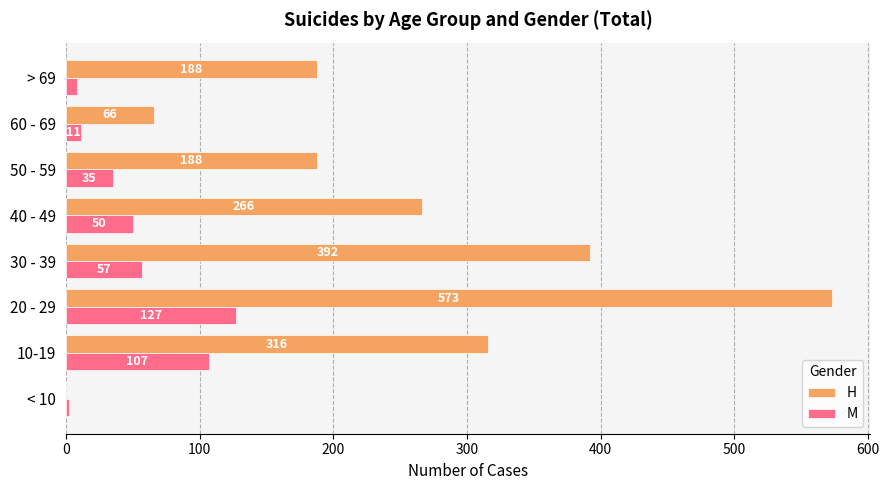

At which label is H closest to 286?

40 - 49